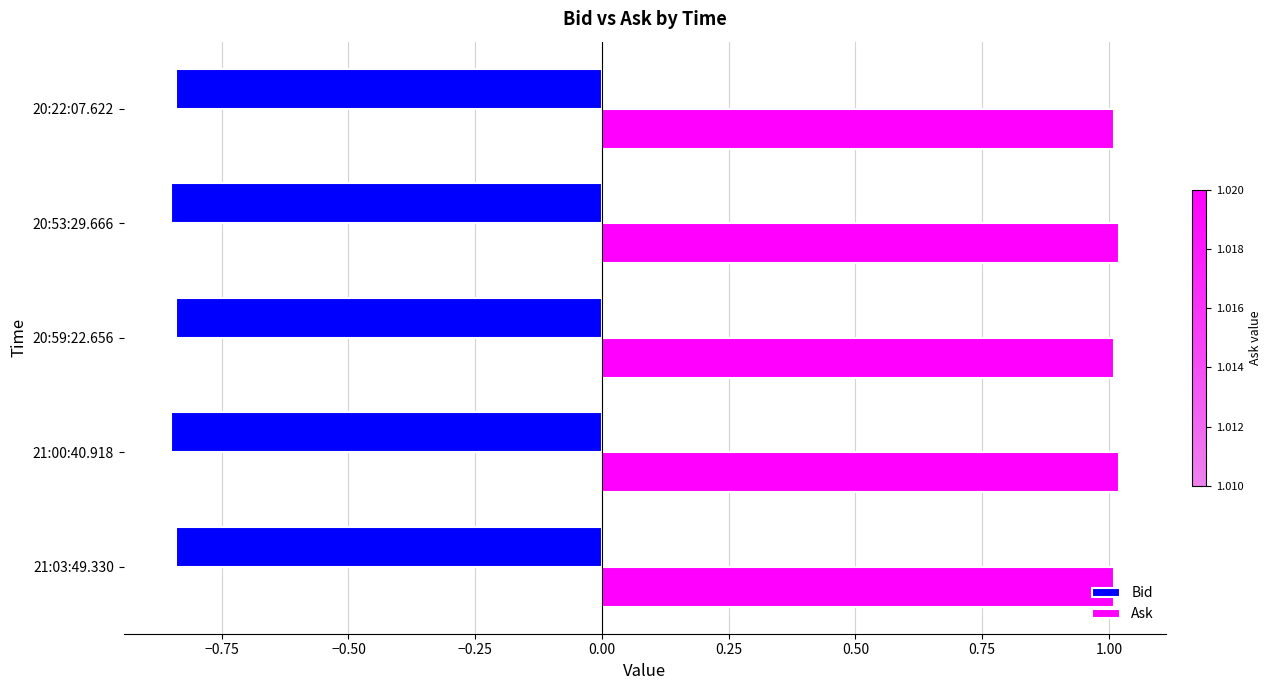

What is the spread (max minus min) of values at 20:53:29.666?

1.9